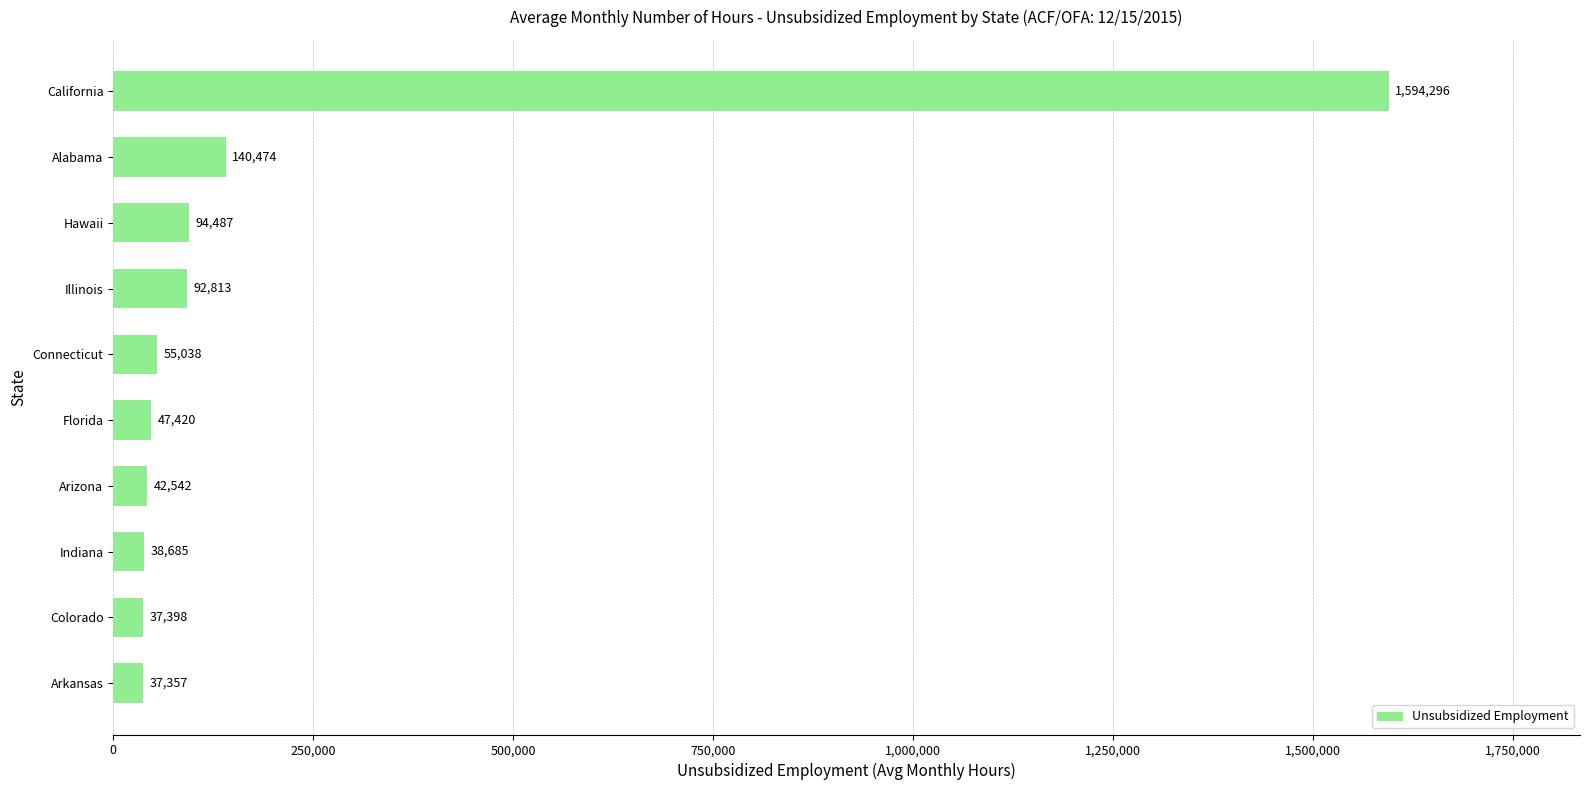

What is the maximum value shown in the chart?

1594296